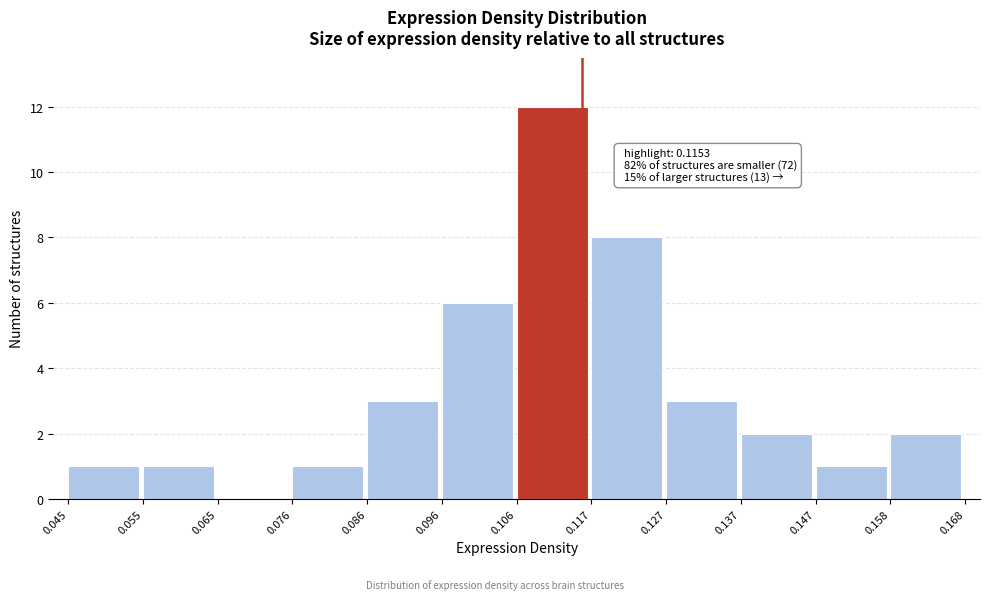

Over which range of the x-axis is the bar tallest?

0.106 to 0.117